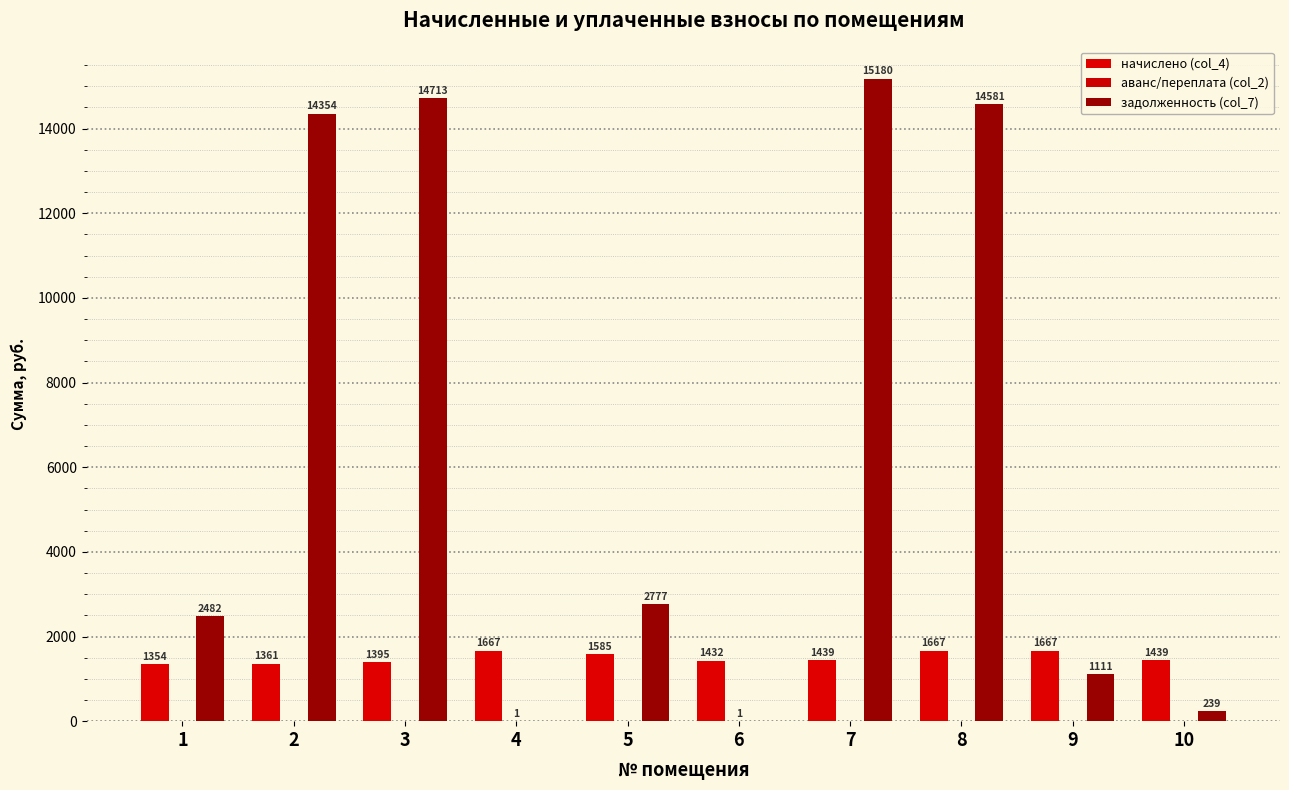

At which label does задолженность (col_7) first exceed 2776?

2